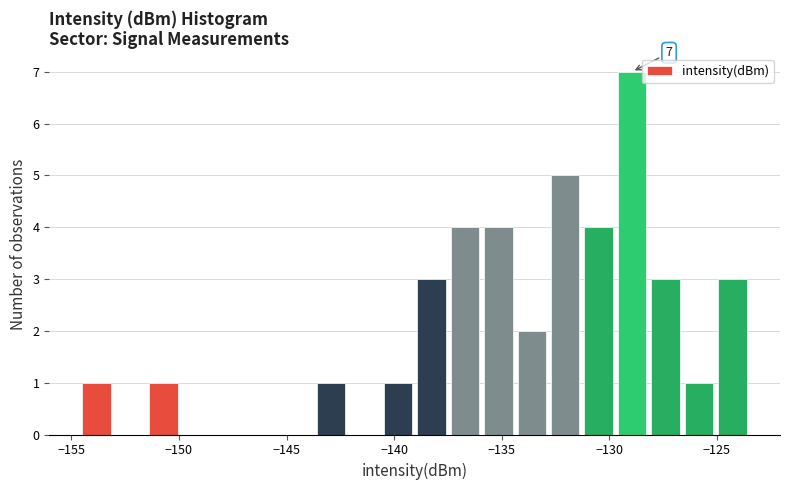

Read against the x-axis, roughly where is the centre of the tallest bar?

-129.0